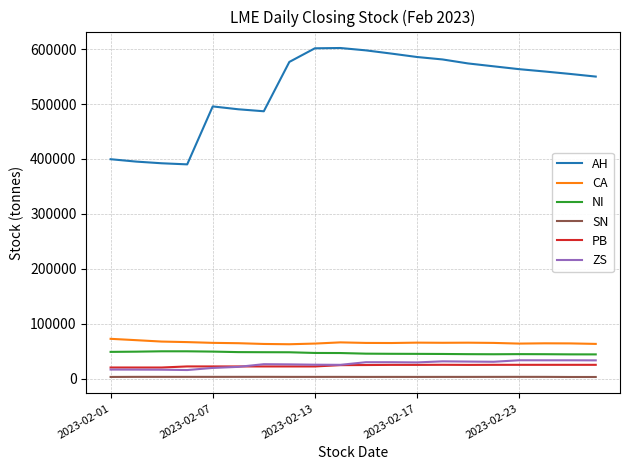

True or false: CA and NI intersect in this chart.

False